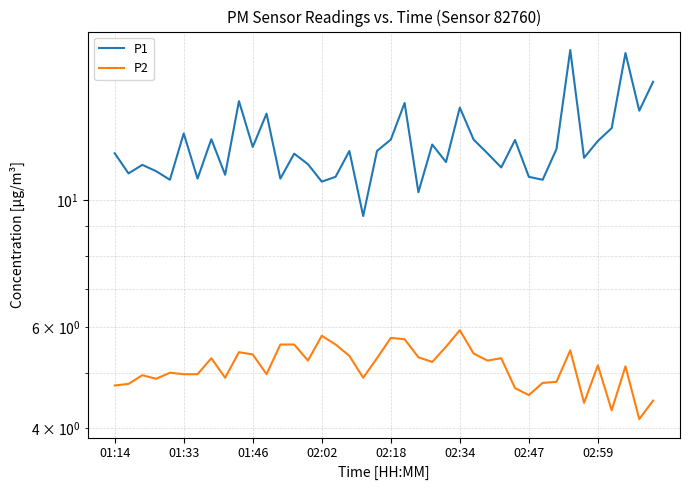

What are all the series names shown in the legend?

P1, P2